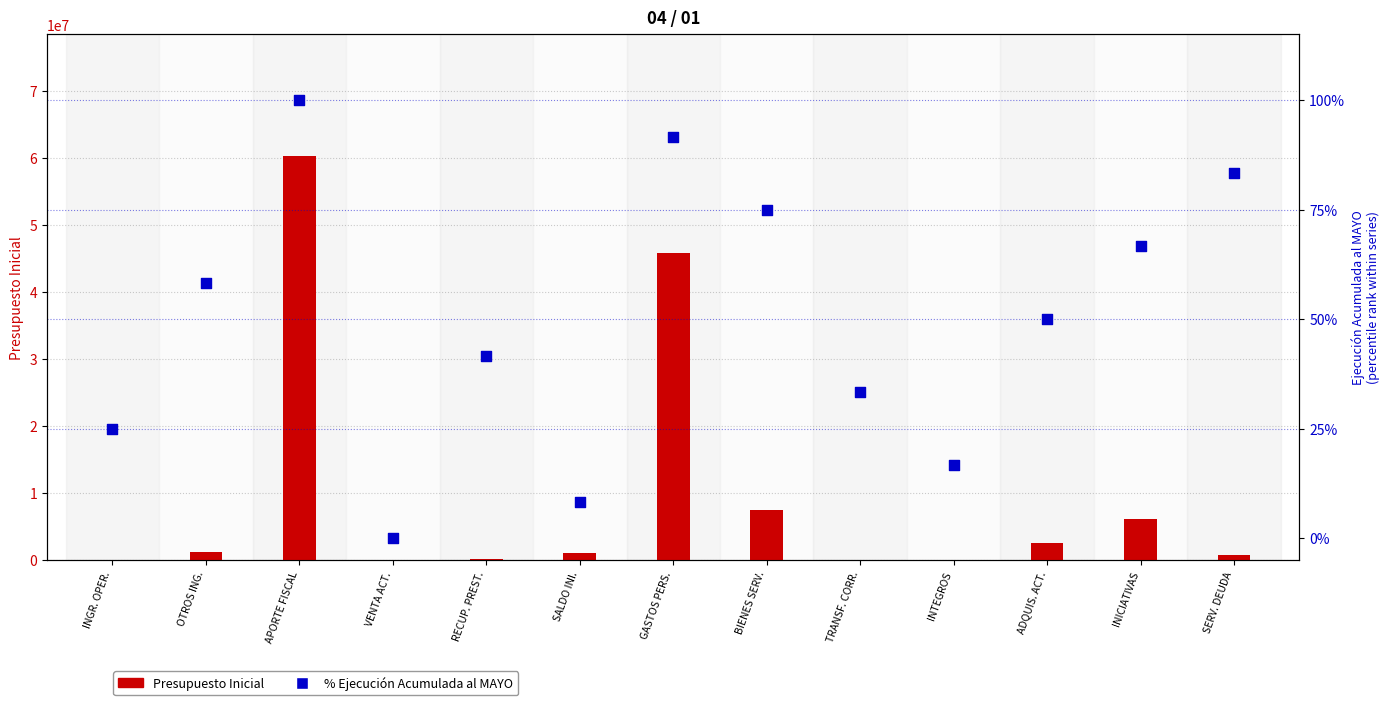

Which series has the largest Y range (max minus min)?

Presupuesto Inicial